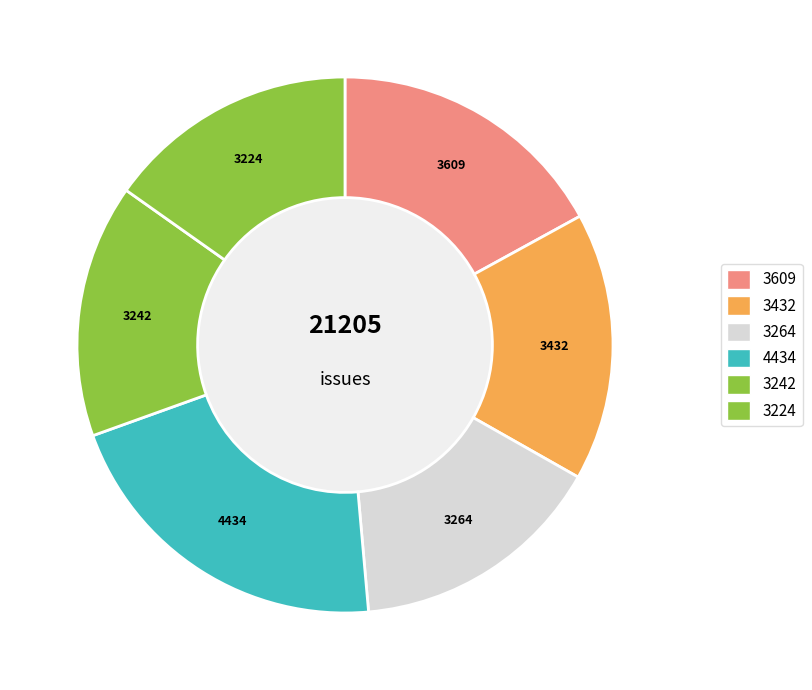

Do 3432 and 3242 together represent more than half of the pie?

No